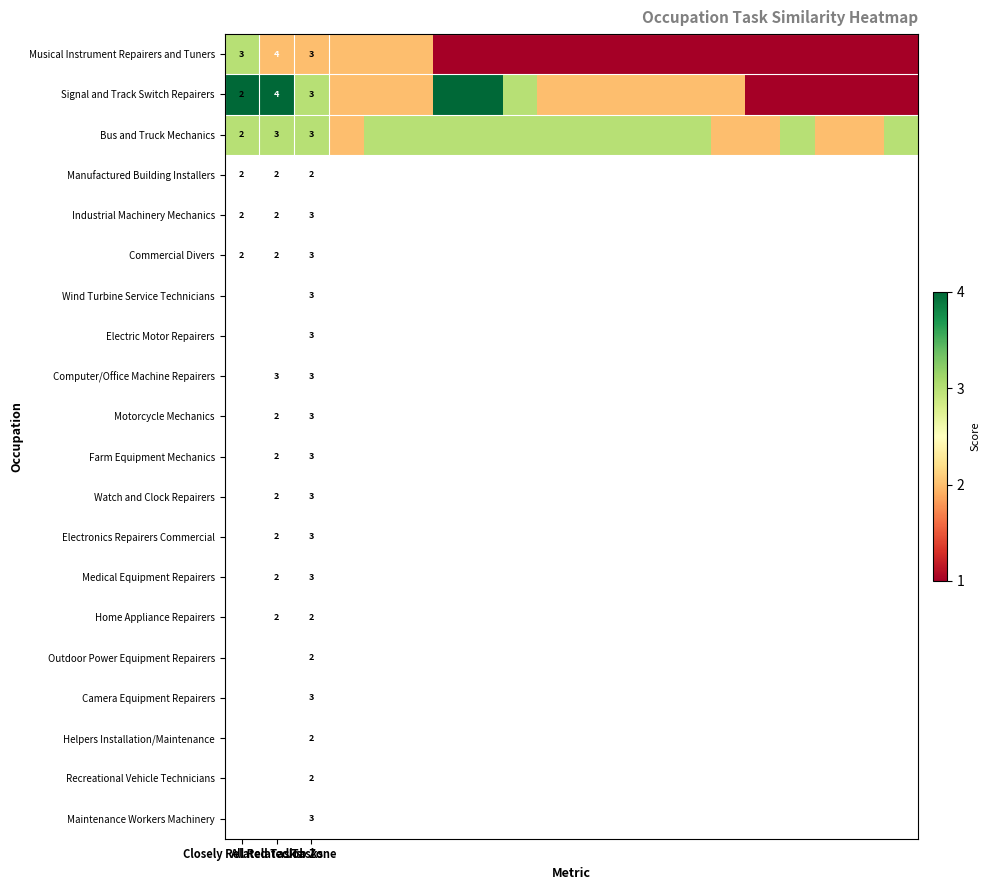

What is the smallest value displayed?

1